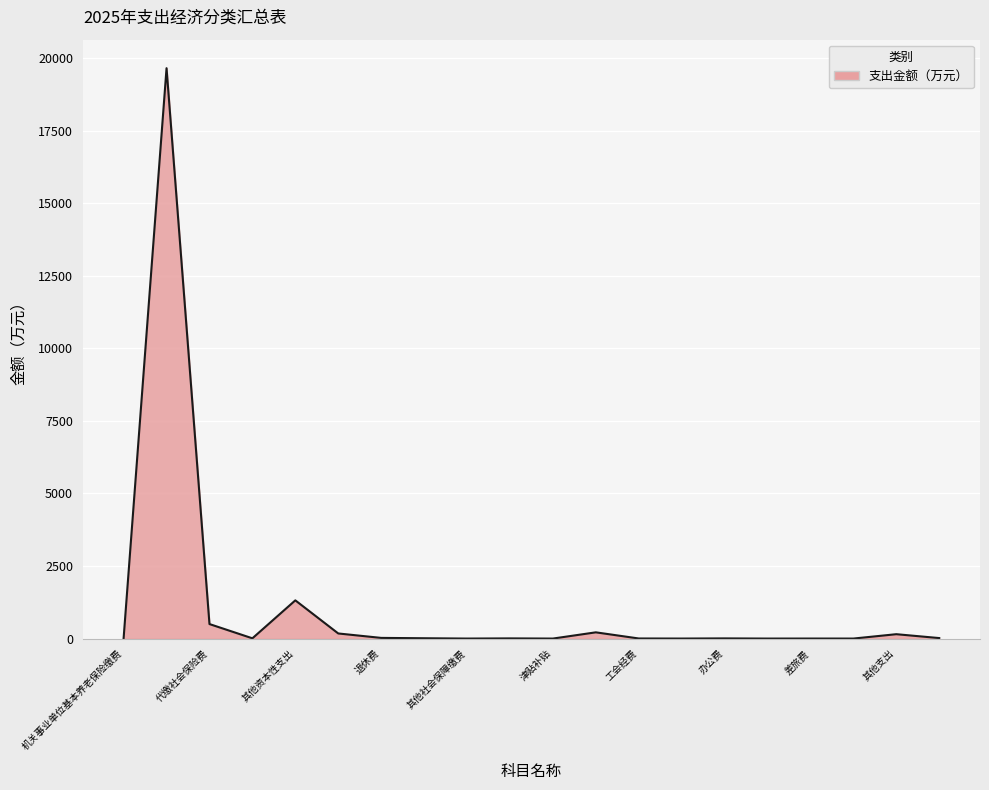

What is the minimum value shown in the chart?

0.2